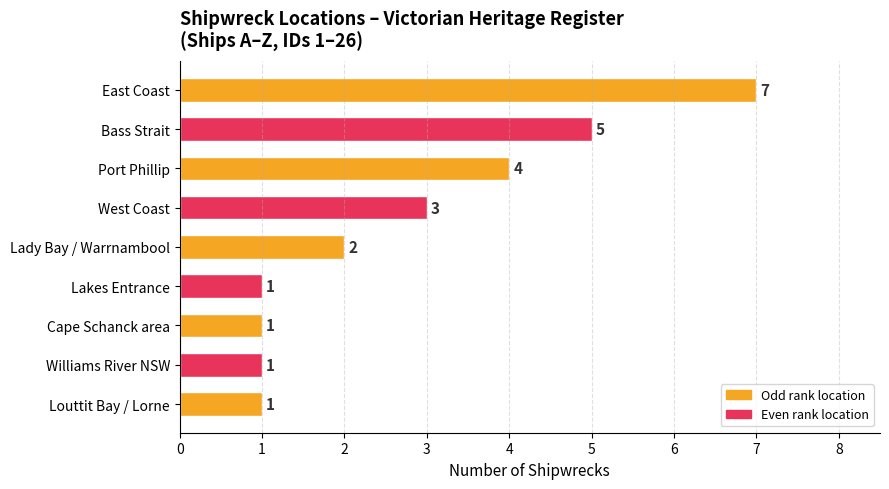

Does the chart contain stacked bars?

No